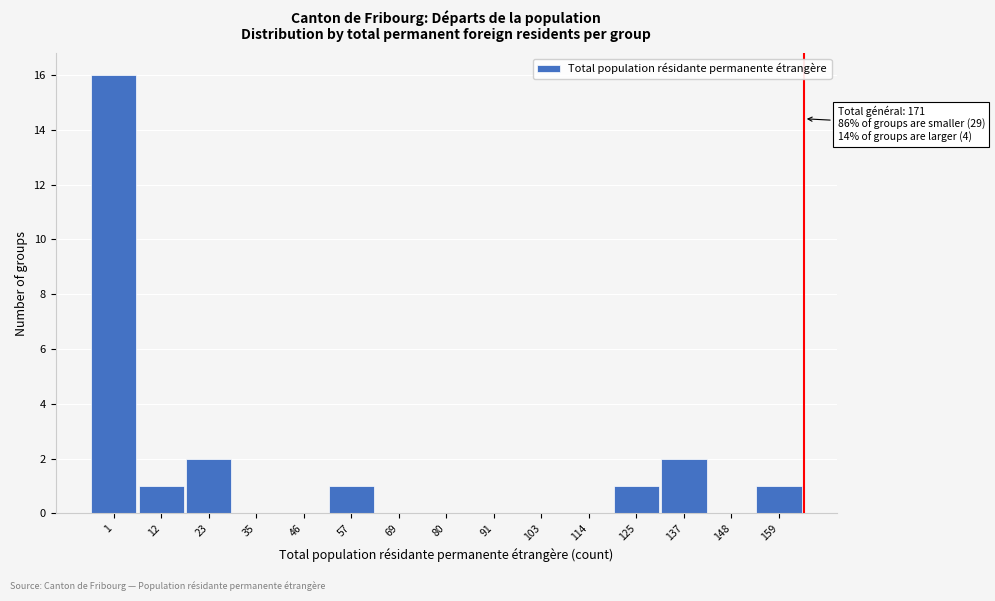

Reading left to right, transcribe all the data shown in this chart.

1=16	12=1	23=2	35=0	46=0	57=1	69=0	80=0	91=0	103=0	114=0	125=1	137=2	148=0	159=1